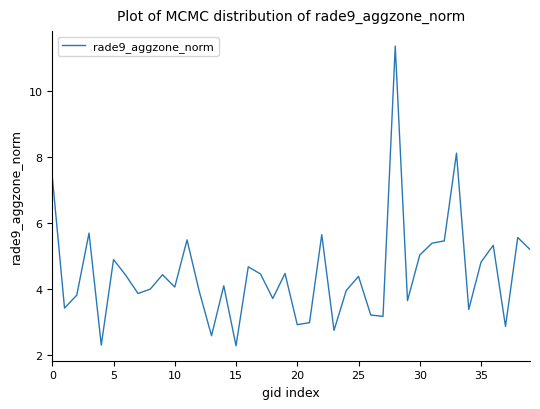

What is the minimum value shown in the chart?

2.3